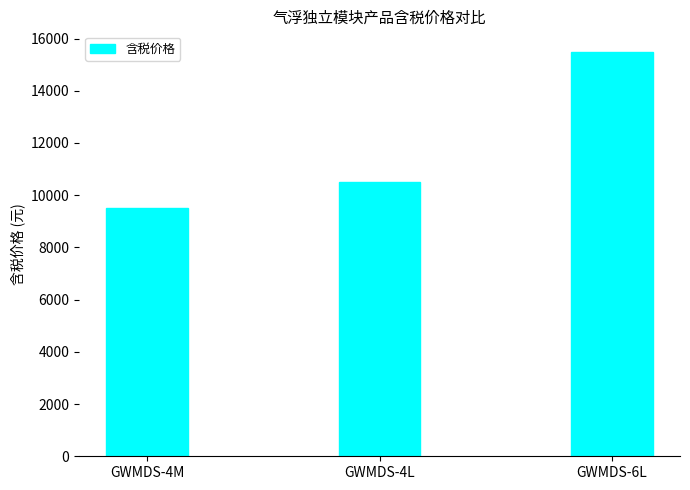

Reading left to right, extract all data points from this chart.

GWMDS-4M=9500	GWMDS-4L=10500	GWMDS-6L=15500